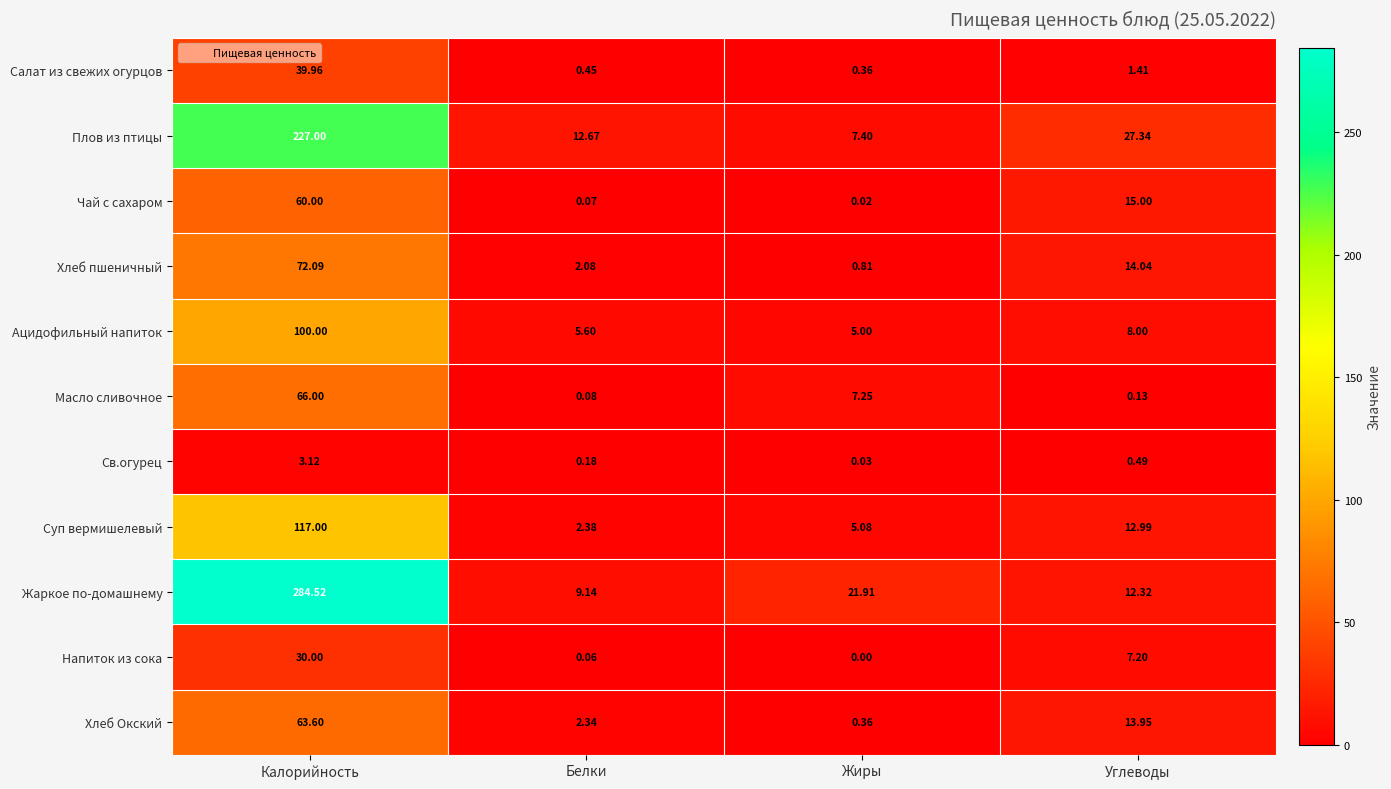

Where is Хлеб Окский nearest to the value 31?

Углеводы